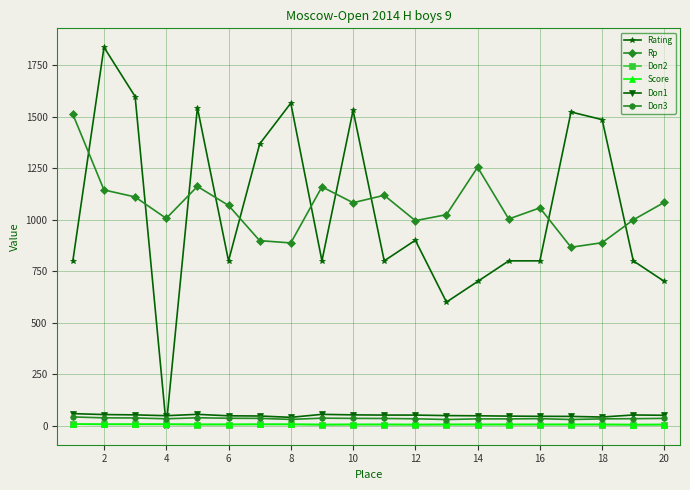

Which series has the largest total across all categories?

Rp